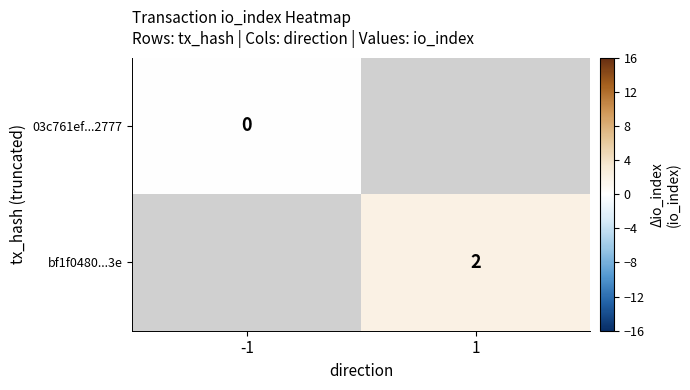

Which category has the lowest value across all series?

-1